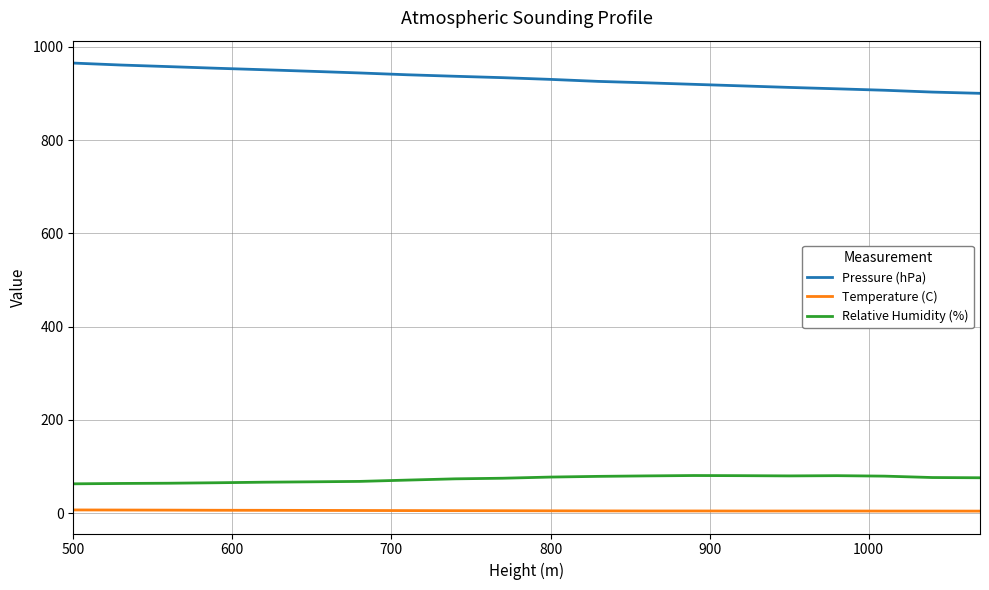

What is the lowest value of the Pressure (hPa) series?

900.5